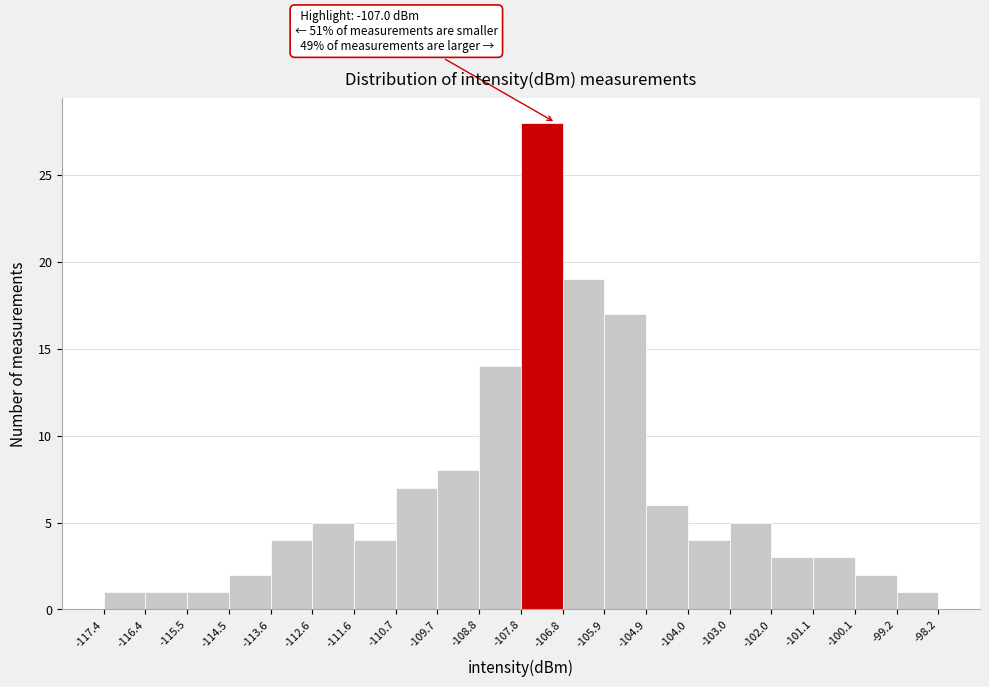

Which range on the x-axis has the tallest bar?

-107.8 to -106.8